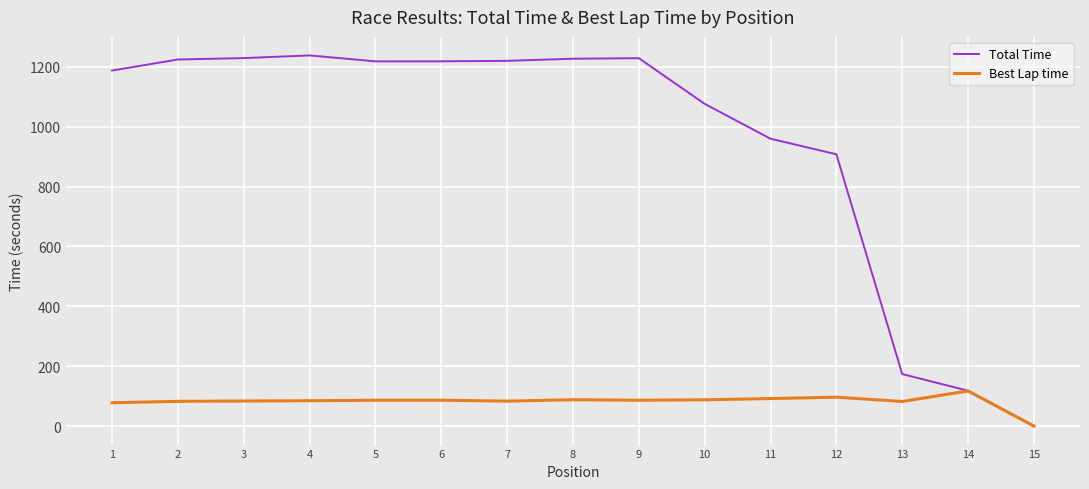

What is the sum of the Best Lap time values at 6 and 1?

164.2